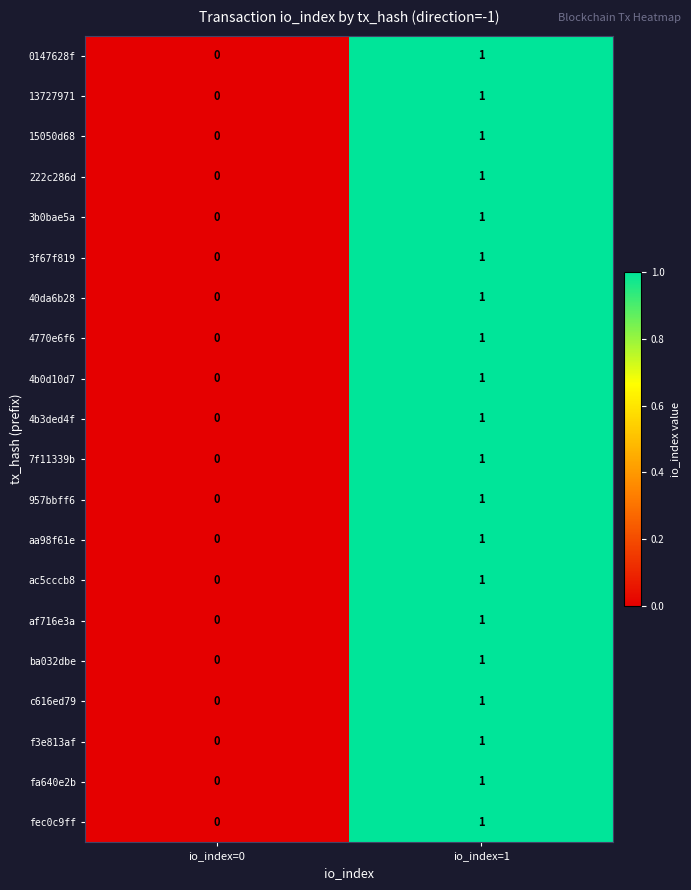

Which label corresponds to the largest value in the chart?

io_index=1